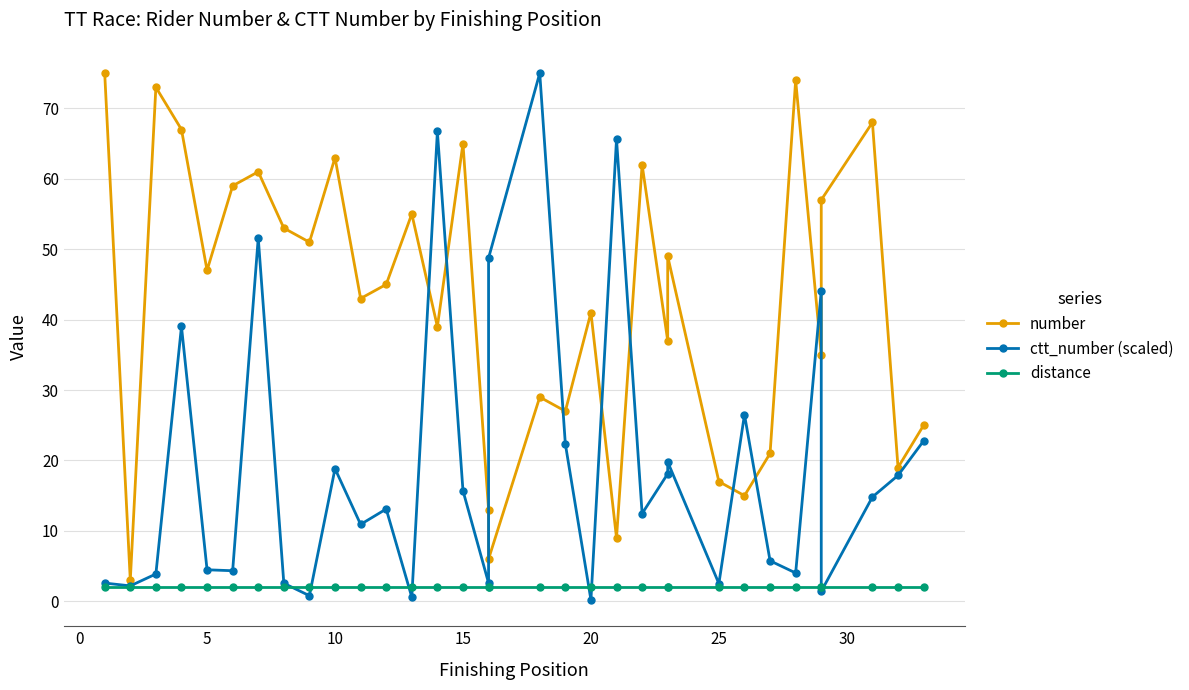

How many categories are shown in the chart?

33